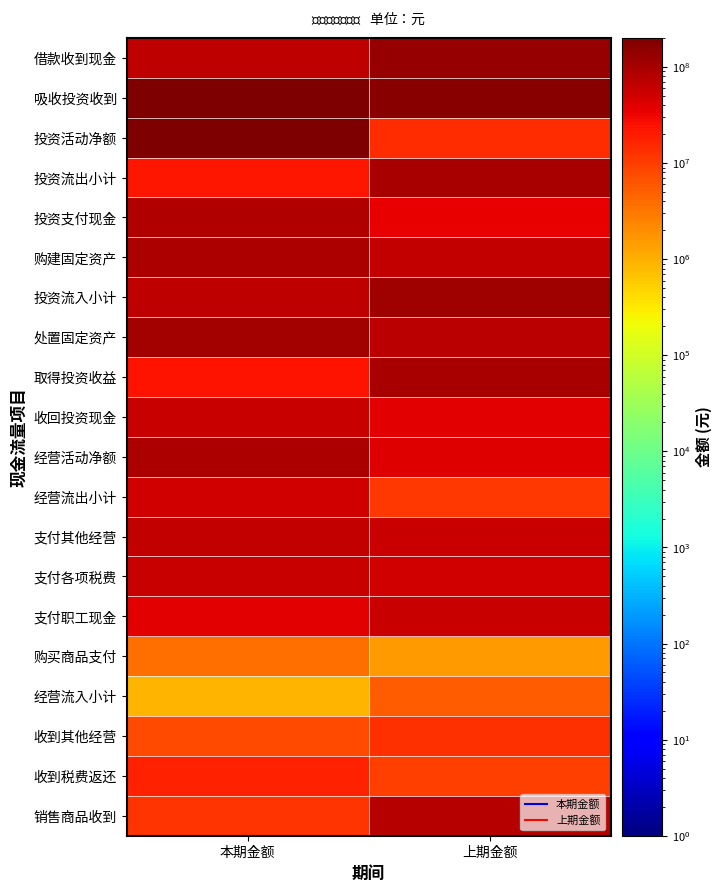

Reading left to right, what are all the values shown in this chart?

销售商品收到: 本期金额=12520662	上期金额=81518542
收到税费返还: 本期金额=17777058	上期金额=10009434
收到其他经营: 本期金额=7907670	上期金额=12901592
经营流入小计: 本期金额=864916	上期金额=5254470
购买商品支付: 本期金额=3786156	上期金额=1557590
支付职工现金: 本期金额=38285296	上期金额=58552936
支付各项税费: 本期金额=59833764	上期金额=51548904
支付其他经营: 本期金额=64855470	上期金额=59125970
经营流出小计: 本期金额=51344876	上期金额=11336633
经营活动净额: 本期金额=90885108	上期金额=41062356
收回投资现金: 本期金额=59190716	上期金额=36807173
取得投资收益: 本期金额=24145674	上期金额=97392344
处置固定资产: 本期金额=105839250	上期金额=72862185
投资流入小计: 本期金额=66266766	上期金额=111328038
购建固定资产: 本期金额=94132061	上期金额=64032527
投资支付现金: 本期金额=82181800	上期金额=35322220
投资流出小计: 本期金额=22080216	上期金额=100680456
投资活动净额: 本期金额=200055475	上期金额=13838100
吸收投资收到: 本期金额=201208592	上期金额=161746598
借款收到现金: 本期金额=69205347	上期金额=128707623